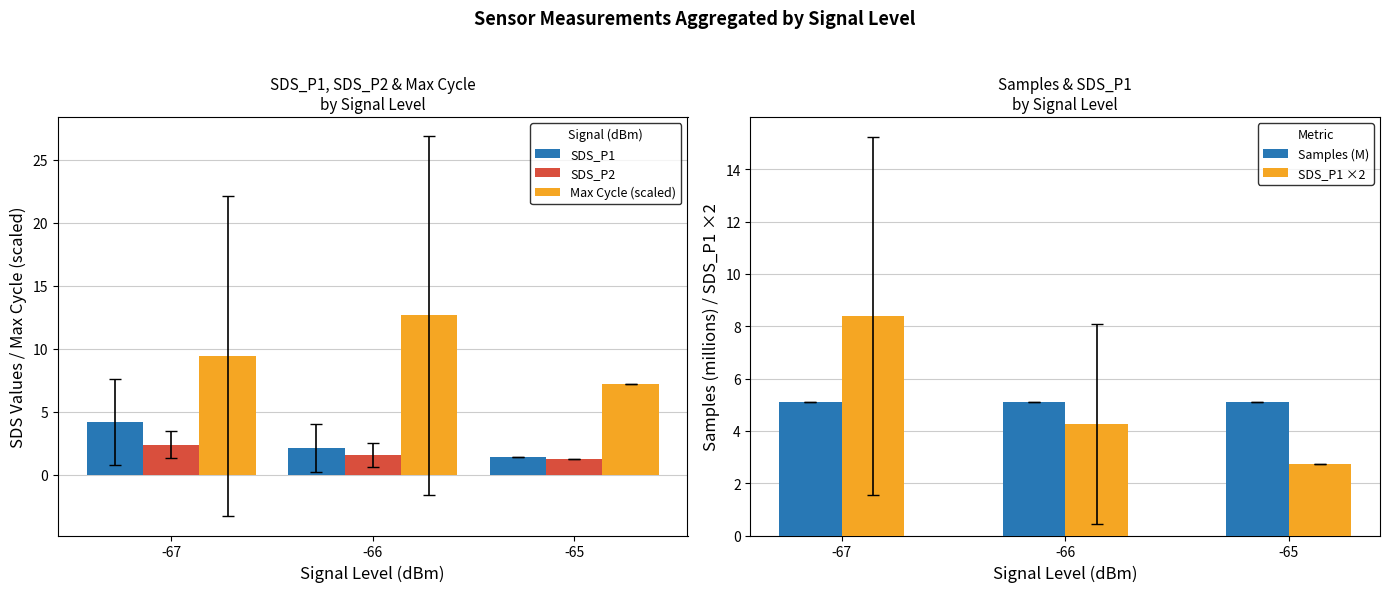

What is the maximum value for SDS_P1?

4.2